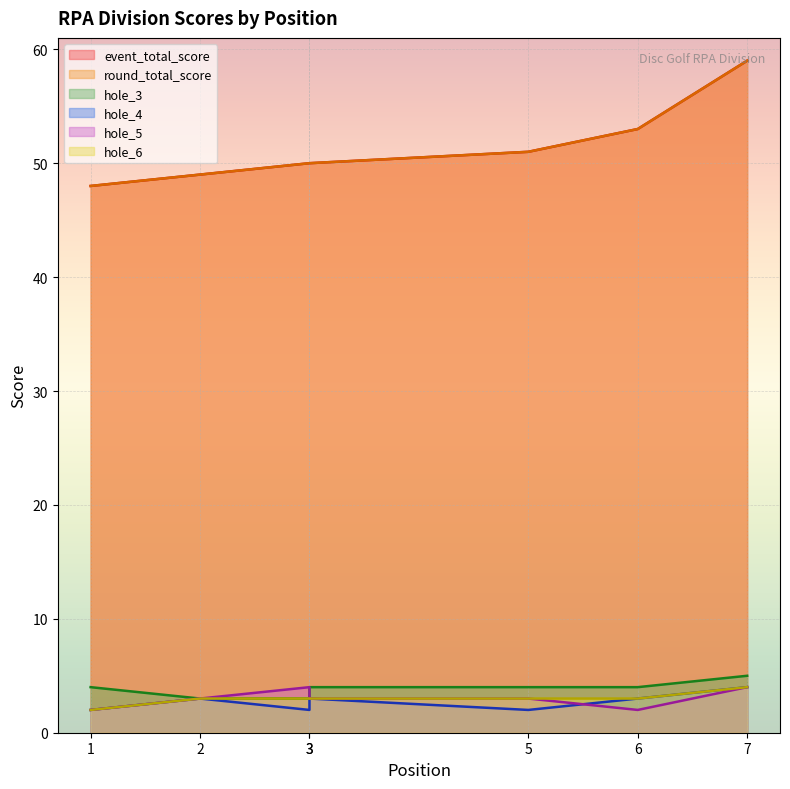

What are all the series names shown in the legend?

event_total_score, round_total_score, hole_3, hole_4, hole_5, hole_6